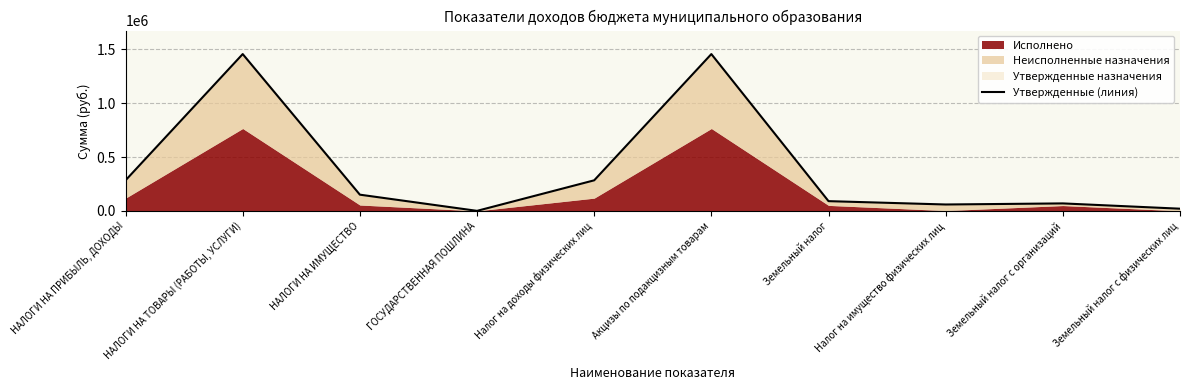

How many lines are shown in the chart?

1